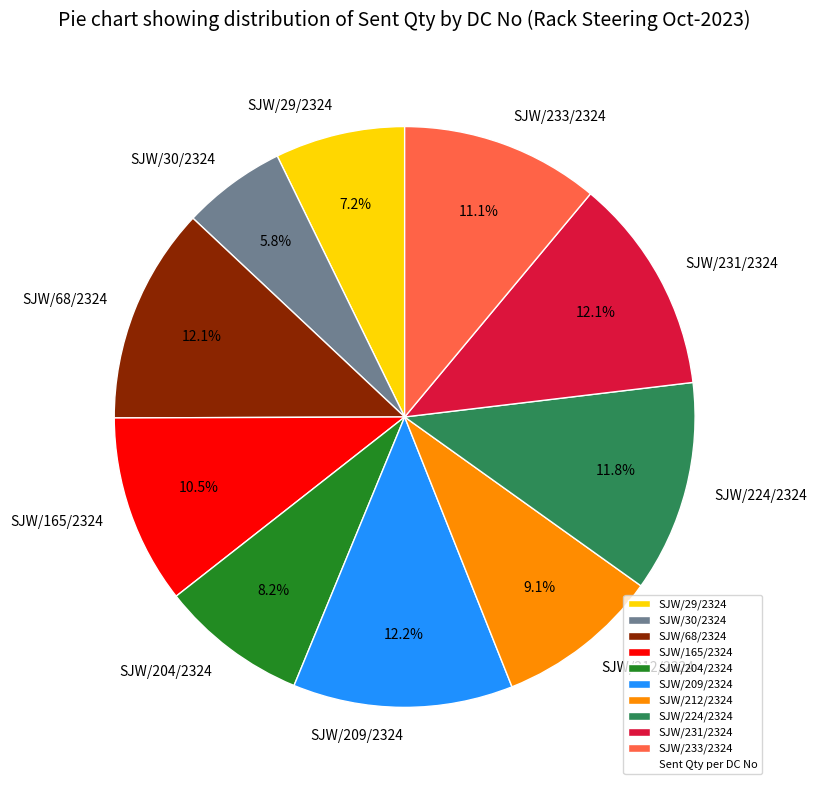

Does any single category account for the majority?

No